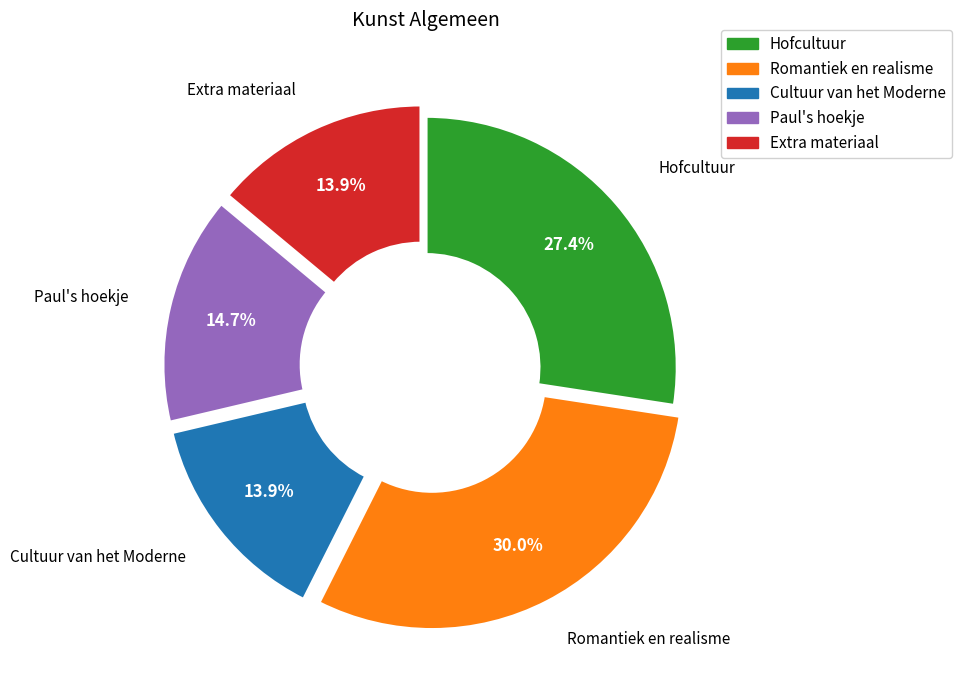

Is there a majority slice in this chart?

No